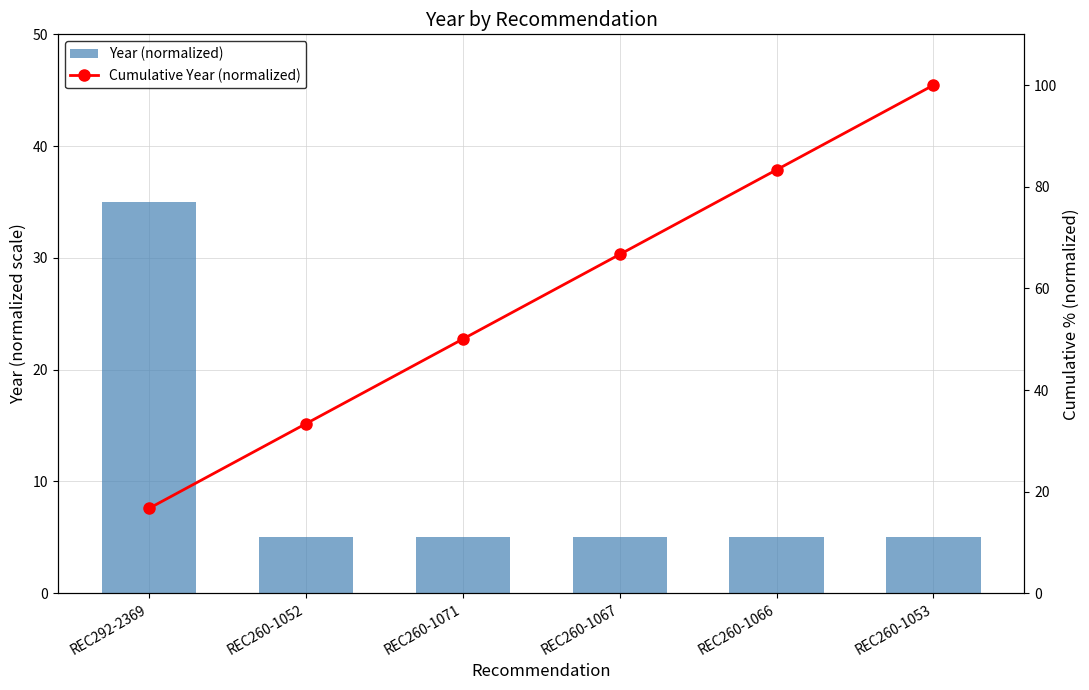

Which series has the widest spread of values?

Cumulative Year (normalized)